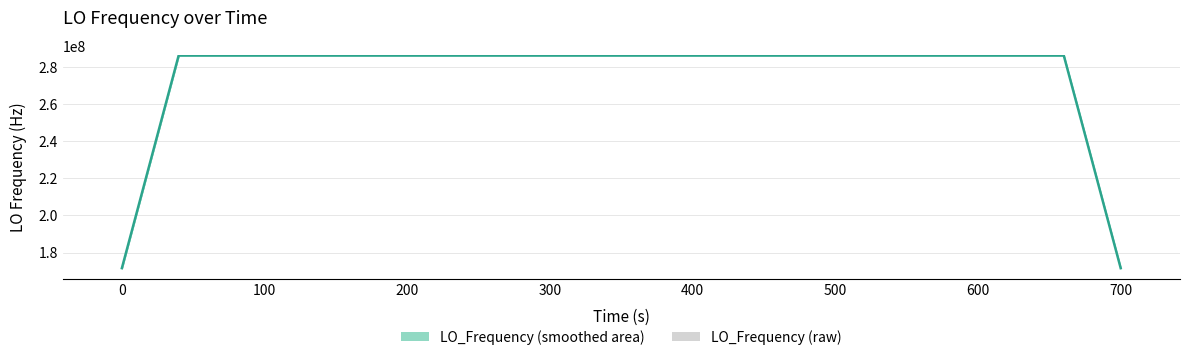

How many data points in LO_Frequency (smoothed) are less than 286046999?

7